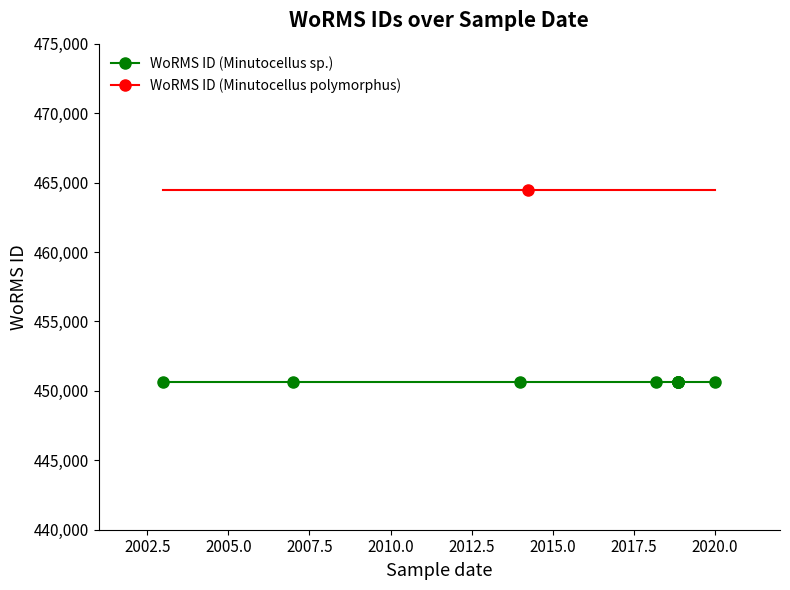

What value does the WoRMS ID (Minutocellus polymorphus) series have at 2007-08-01?

464449